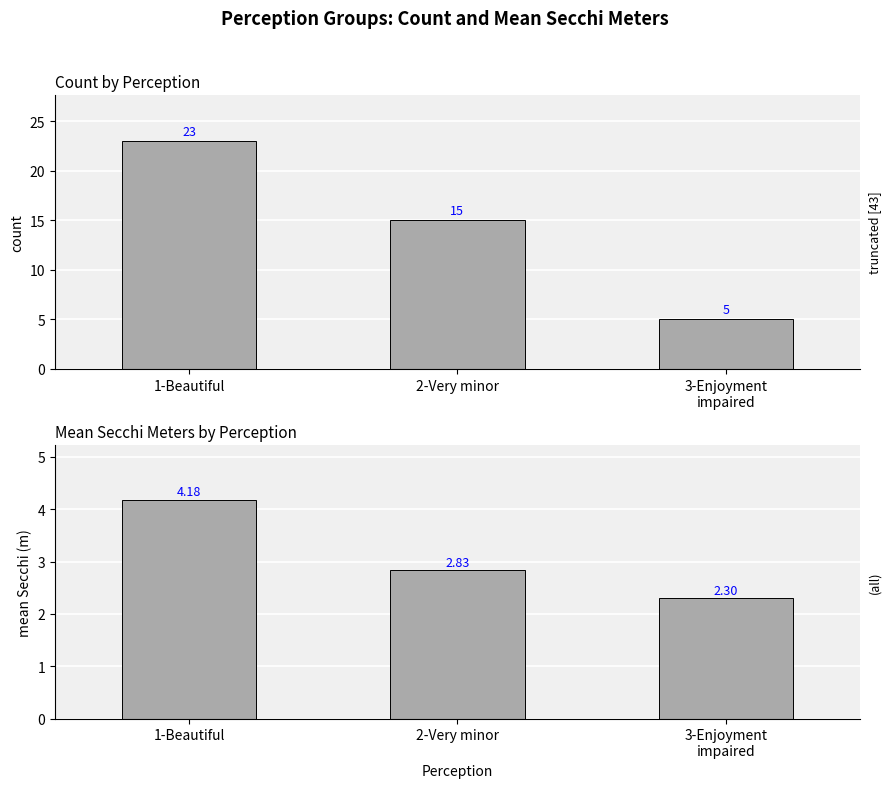

What is the approximate value of Mean Secchi (m) at 2-Very minor?

2.8